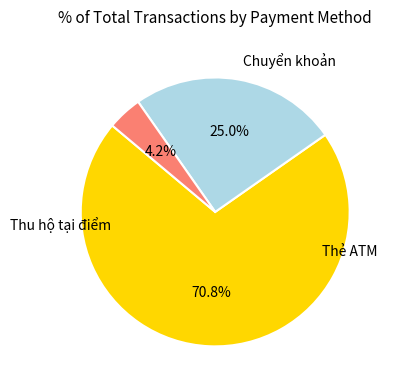

The Thẻ ATM slice represents 11% of the pie. True or false?

False